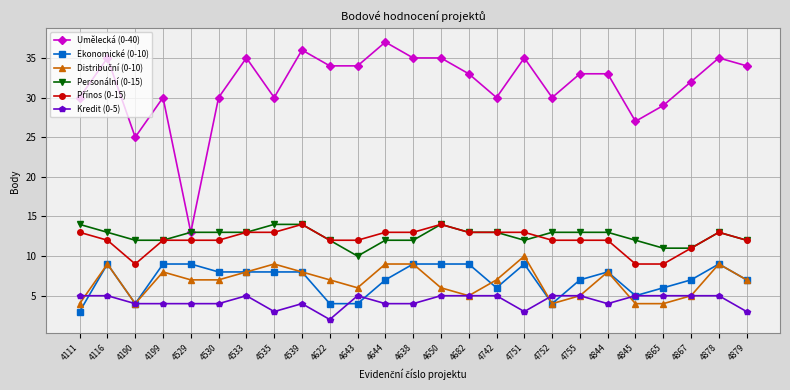

Is it true that Ekonomické (0-10) equals 4 at 4879?

False